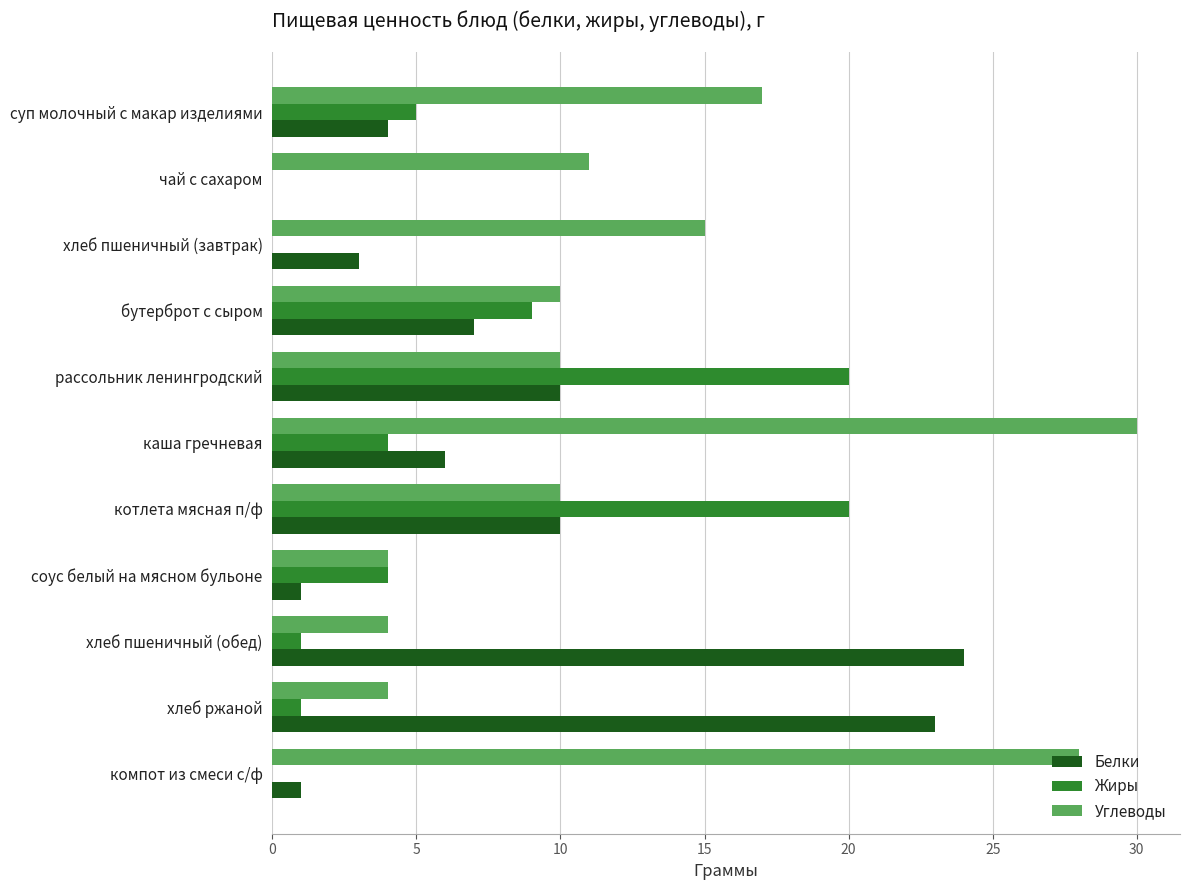

The Жиры series shows 20 at рассольник ленингродский. True or false?

True